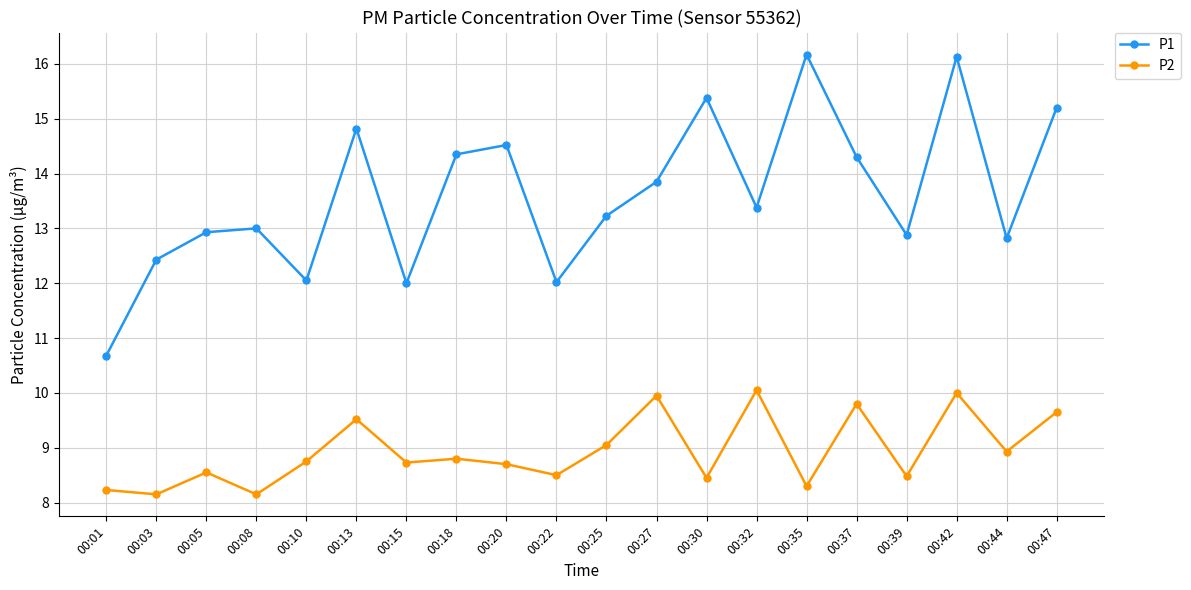

List the series in order of their overall mean, highest first.

P1, P2